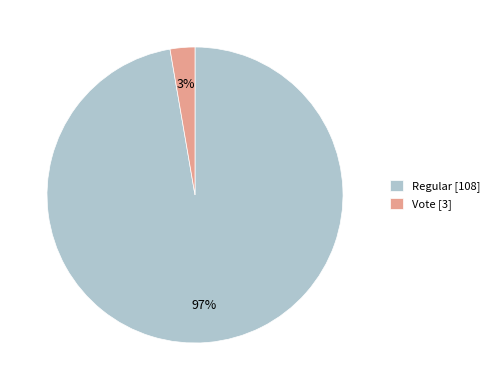

Which slice is the largest?

Regular